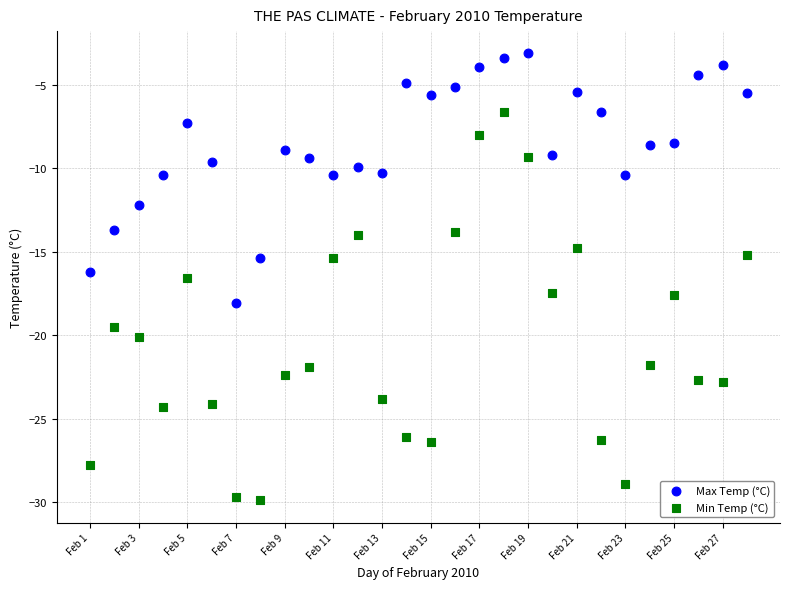

Which series reaches the maximum Y coordinate?

Max Temp (°C)